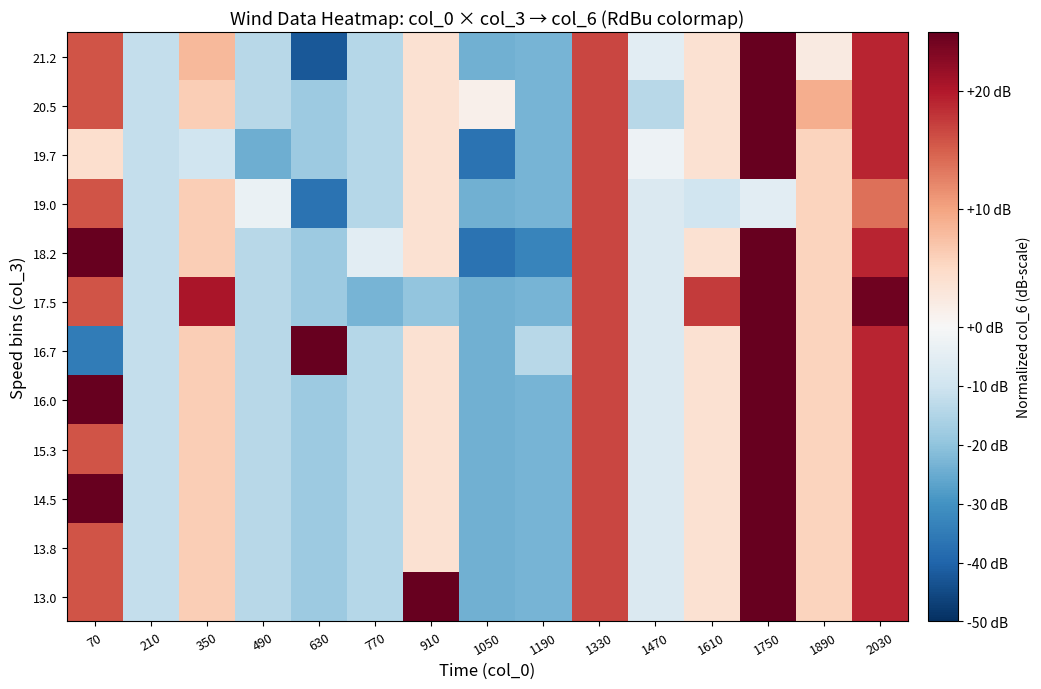

Reading right to left, extract all data points from this chart.

13.0: 2030=19.0	1890=5.7	1750=42.3	1610=3.7	1470=-7.2	1330=16.6	1190=-23.4	1050=-24.0	910=27.1	770=-14.4	630=-18.0	490=-13.9	350=6.1	210=-12.0	70=15.7
13.8: 2030=19.0	1890=5.7	1750=42.3	1610=3.7	1470=-7.2	1330=16.6	1190=-23.4	1050=-24.0	910=3.7	770=-14.4	630=-18.0	490=-13.9	350=6.1	210=-12.0	70=15.7
14.5: 2030=19.0	1890=5.7	1750=42.3	1610=3.7	1470=-7.2	1330=16.6	1190=-23.4	1050=-24.0	910=3.7	770=-14.4	630=-18.0	490=-13.9	350=6.1	210=-12.0	70=52.8
15.3: 2030=19.0	1890=5.7	1750=42.3	1610=3.7	1470=-7.2	1330=16.6	1190=-23.4	1050=-24.0	910=3.7	770=-14.4	630=-18.0	490=-13.9	350=6.1	210=-12.0	70=15.7
16.0: 2030=19.0	1890=5.7	1750=64.2	1610=3.7	1470=-7.2	1330=16.6	1190=-23.4	1050=-24.0	910=3.7	770=-14.4	630=-18.0	490=-13.9	350=6.1	210=-12.0	70=30.9
16.7: 2030=19.0	1890=5.7	1750=42.3	1610=3.7	1470=-7.2	1330=16.6	1190=-13.9	1050=-24.0	910=3.7	770=-14.4	630=25.2	490=-13.9	350=6.1	210=-12.0	70=-34.8
17.5: 2030=24.2	1890=5.7	1750=42.3	1610=17.6	1470=-7.2	1330=16.6	1190=-23.4	1050=-24.0	910=-19.6	770=-23.4	630=-18.0	490=-13.9	350=20.4	210=-12.0	70=15.7
18.2: 2030=19.0	1890=5.7	1750=42.3	1610=3.7	1470=-7.2	1330=16.6	1190=-32.9	1050=-36.7	910=3.7	770=-5.3	630=-18.0	490=-13.9	350=6.1	210=-12.0	70=25.2
19.0: 2030=13.7	1890=5.7	1750=-5.3	1610=-10.1	1470=-7.2	1330=16.6	1190=-23.4	1050=-24.0	910=3.7	770=-14.4	630=-36.7	490=-3.4	350=6.1	210=-12.0	70=15.7
19.7: 2030=19.0	1890=5.7	1750=68.0	1610=3.7	1470=-2.4	1330=16.6	1190=-23.4	1050=-36.7	910=3.7	770=-14.4	630=-18.0	490=-24.4	350=-10.1	210=-12.0	70=4.2
20.5: 2030=19.0	1890=9.0	1750=42.3	1610=3.7	1470=-13.9	1330=16.6	1190=-23.4	1050=1.4	910=3.7	770=-14.4	630=-18.0	490=-13.9	350=6.1	210=-12.0	70=15.7
21.2: 2030=19.0	1890=2.3	1750=42.3	1610=3.7	1470=-5.3	1330=16.6	1190=-23.4	1050=-24.0	910=3.7	770=-14.4	630=-42.5	490=-13.9	350=8.0	210=-12.0	70=15.7